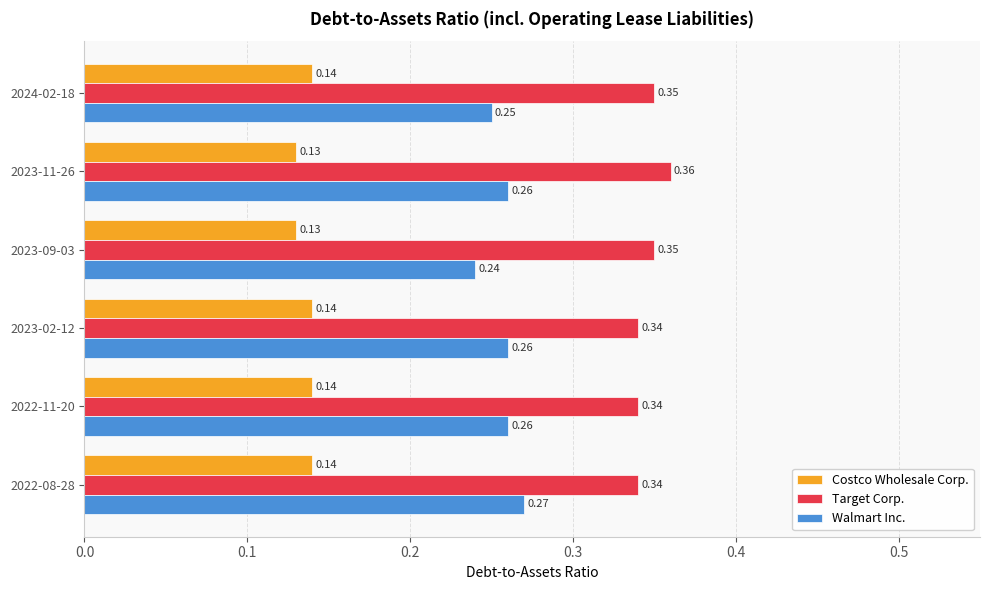

List the series in order of their overall mean, highest first.

Target Corp., Walmart Inc., Costco Wholesale Corp.